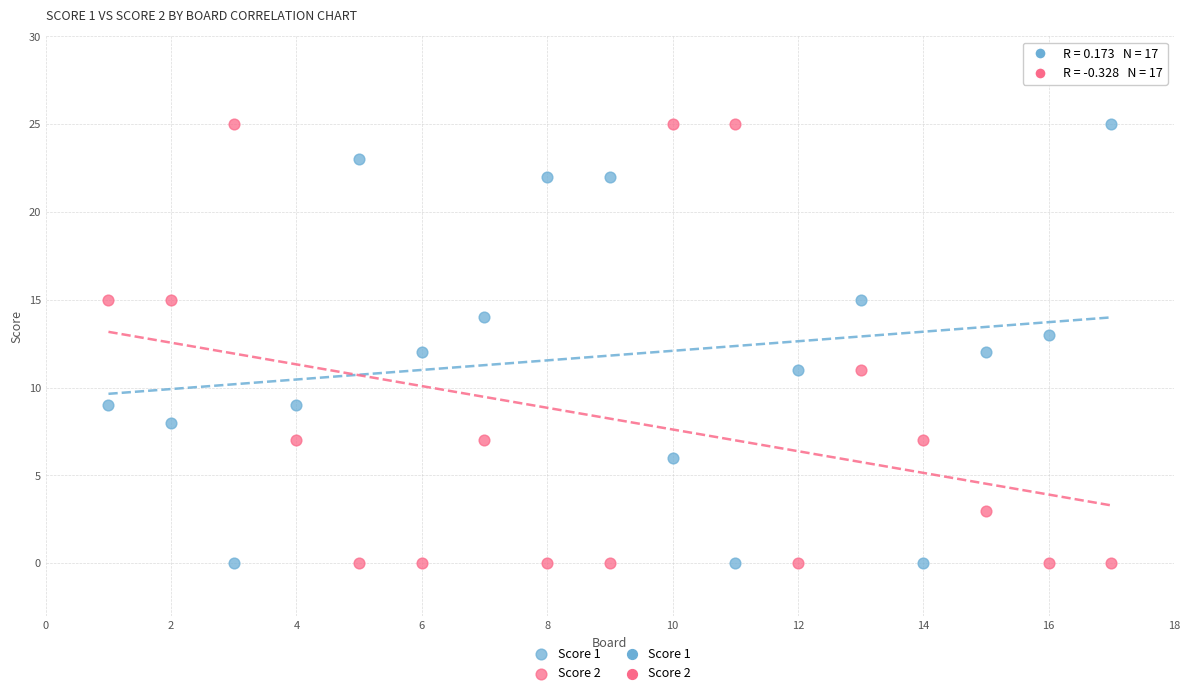

What is the X range (max minus min) for the scatter plot?

16